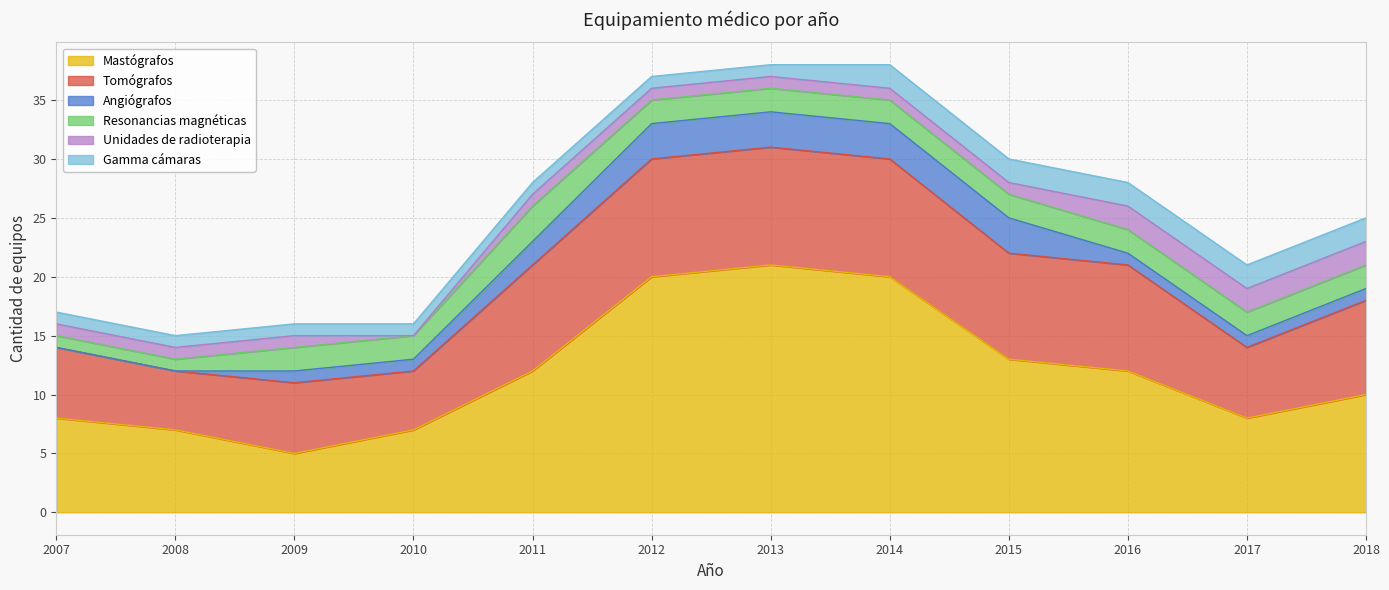

Does the chart display data point markers on the line(s)?

No